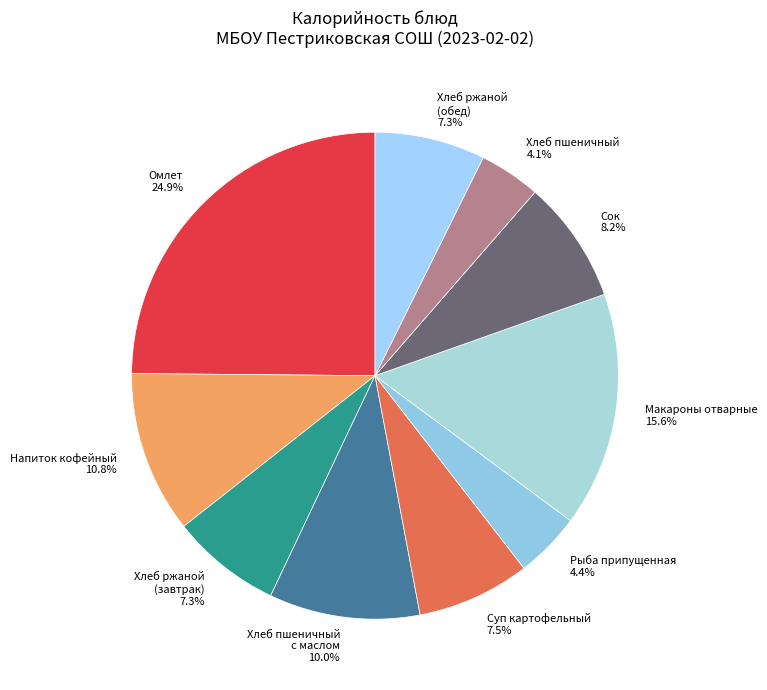

What is the ratio of the value at Напиток кофейный to the value at Сок?

1.3